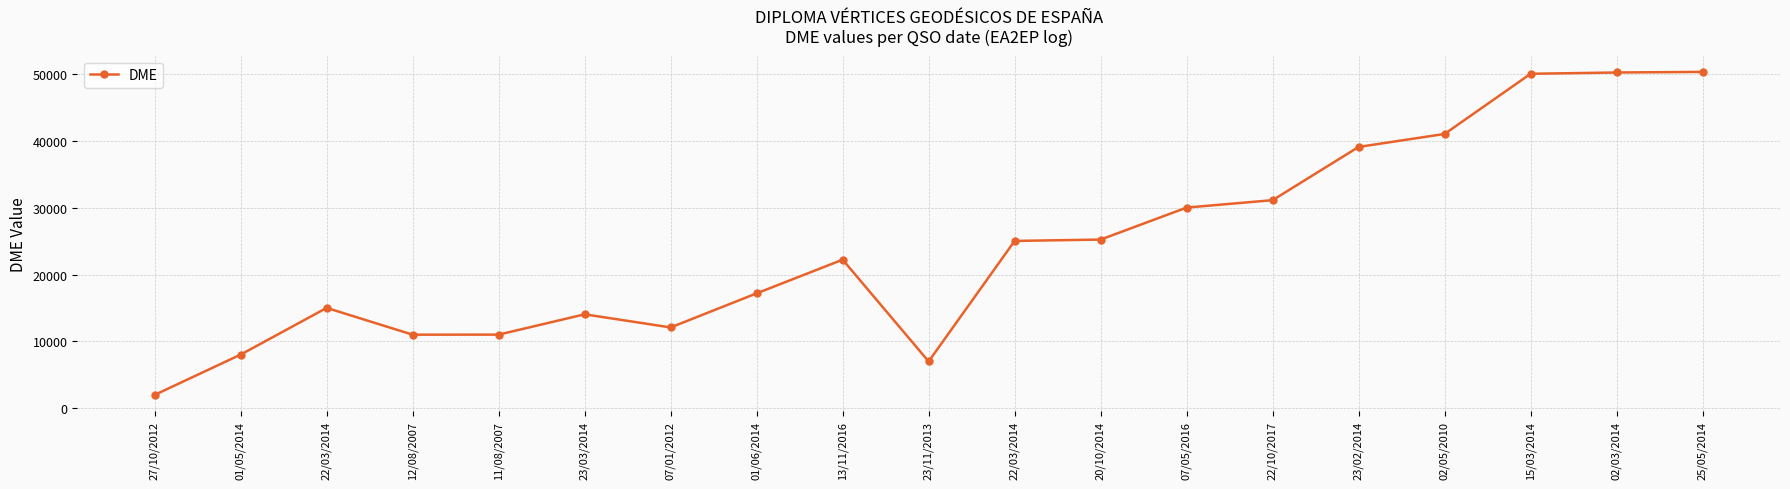

How many values are below 22226?

9